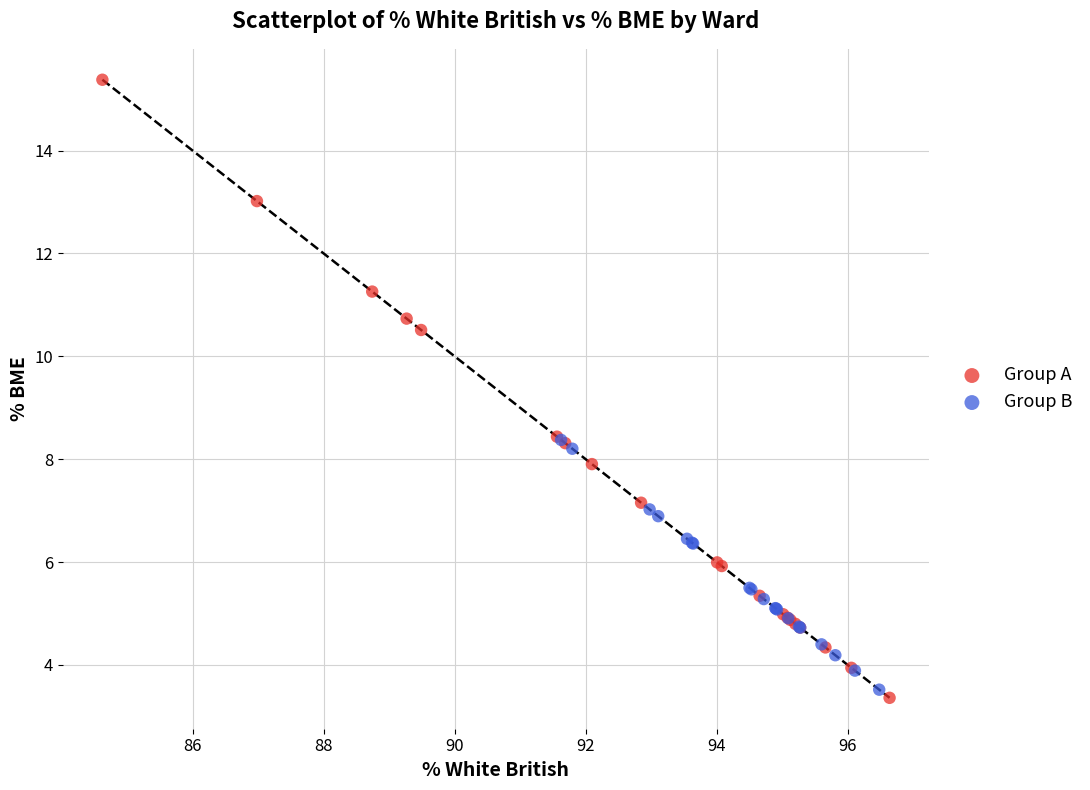

Which series reaches the maximum Y coordinate?

Group A